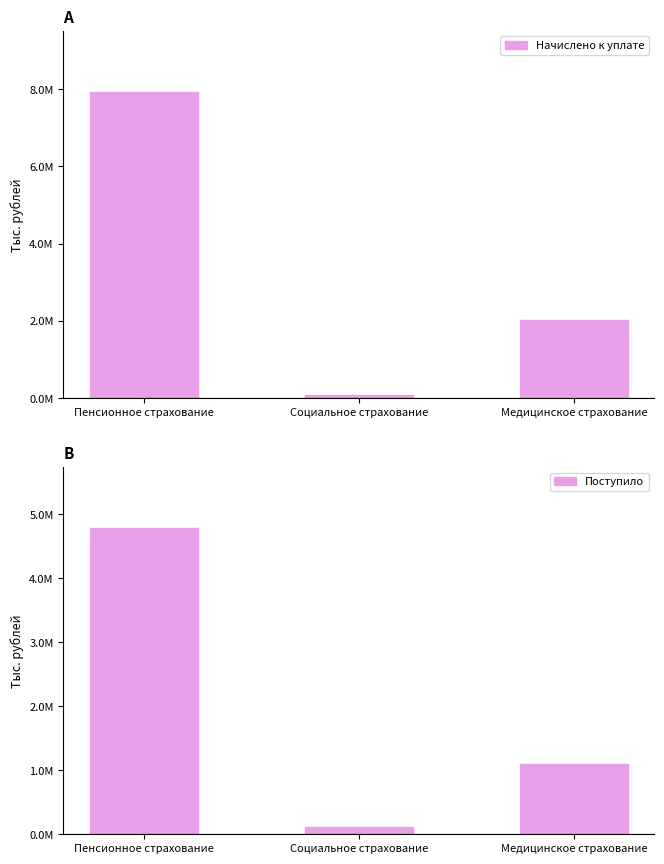

What is the sum of all Поступило values?

5990295